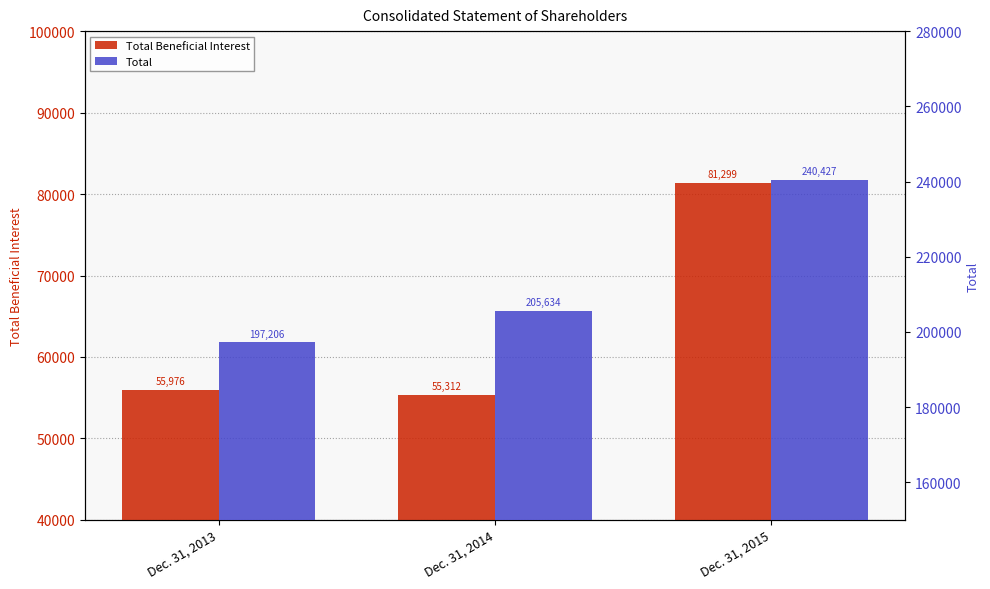

What is the value of the Total bar at the 2nd from the left?

205634